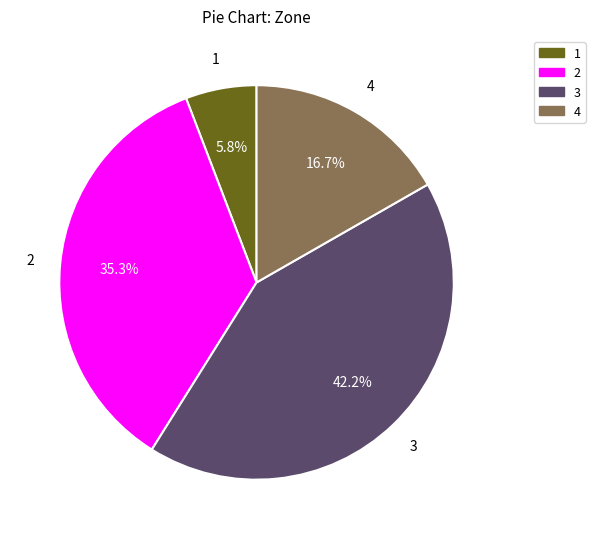

What portion of the pie excludes 4?

83.3%